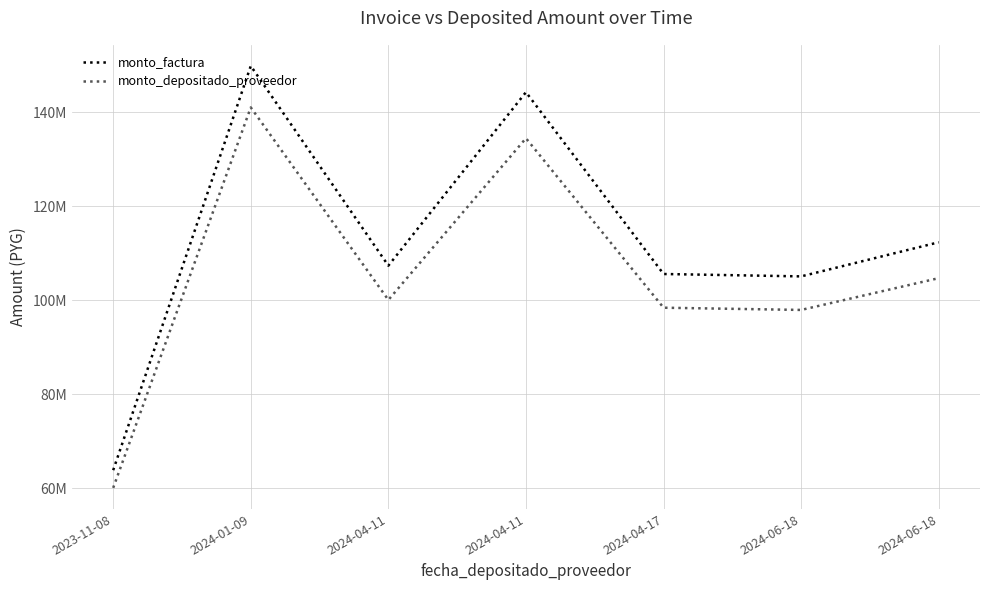

Rank the series by their average value, from lowest to highest.

monto_depositado_proveedor, monto_factura